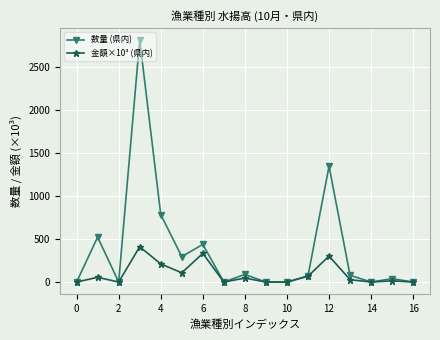

Which series has the largest range (max minus min)?

数量 (県内)